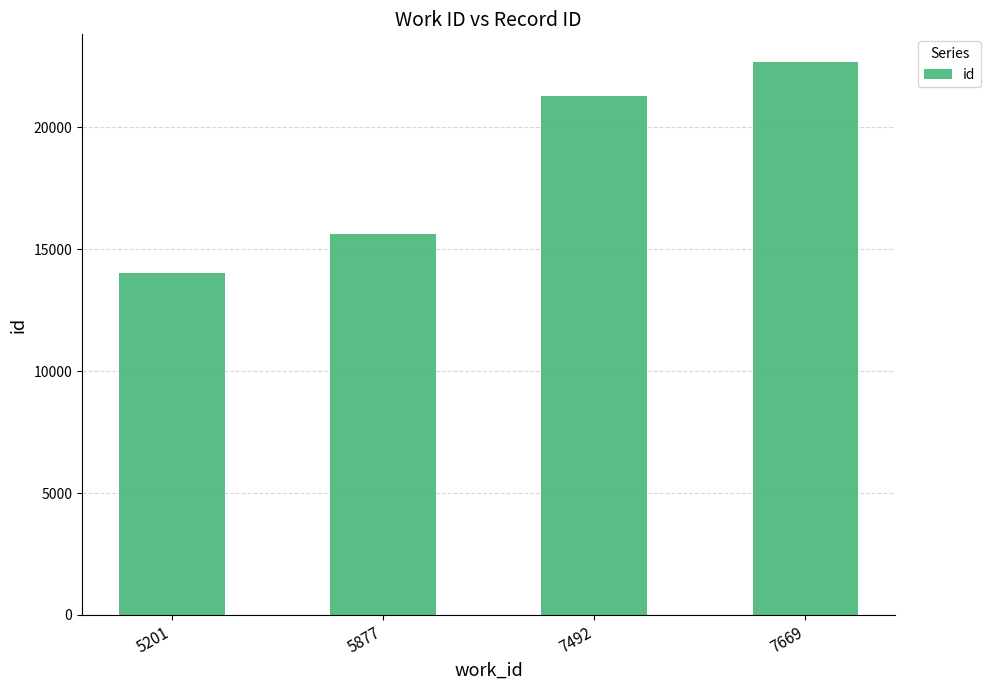

What is the average value?

18402